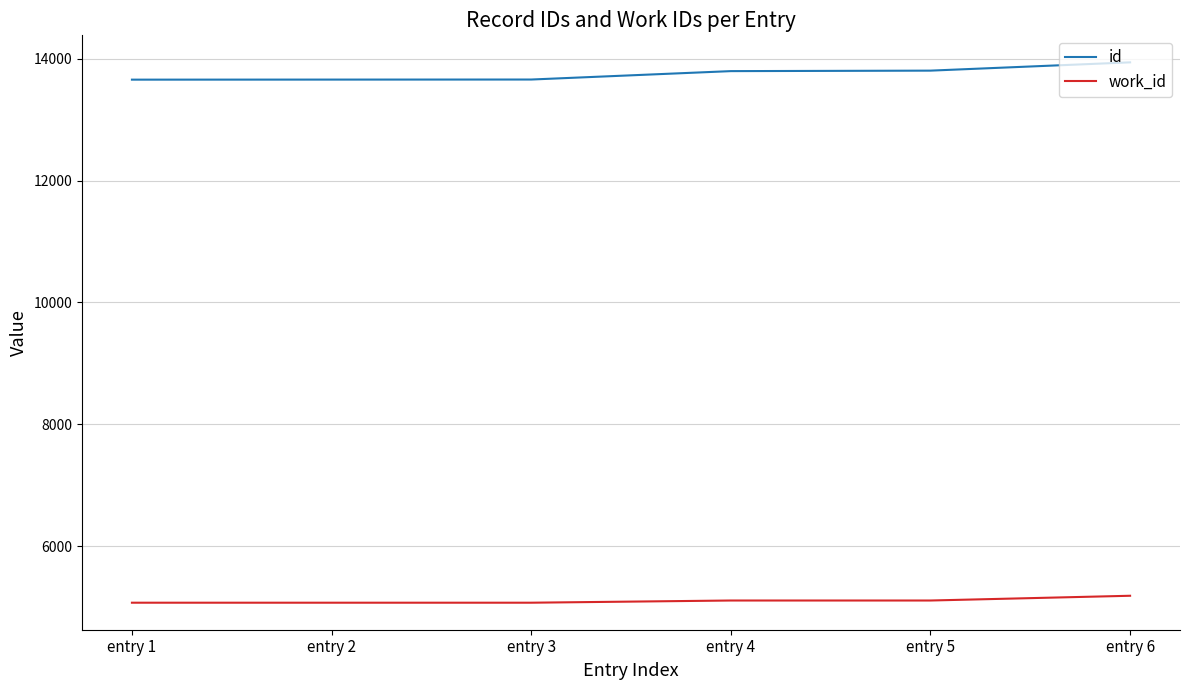

The work_id series shows 5070 at entry 3. True or false?

True